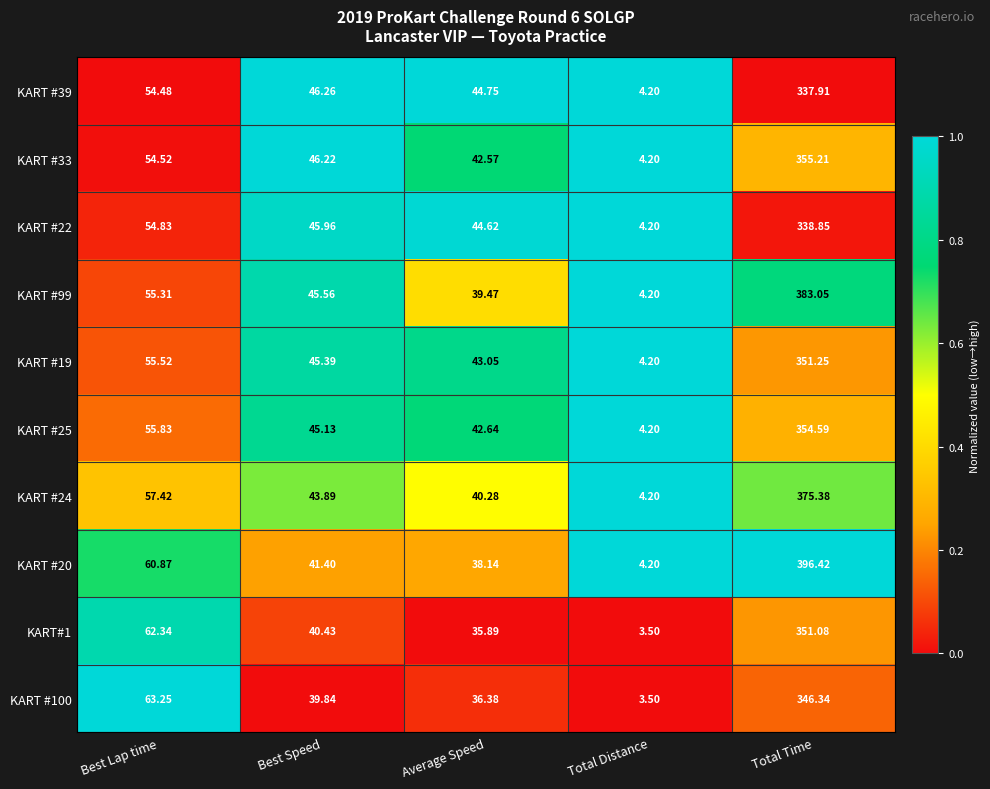

Which series has the largest total across all categories?

KART #20